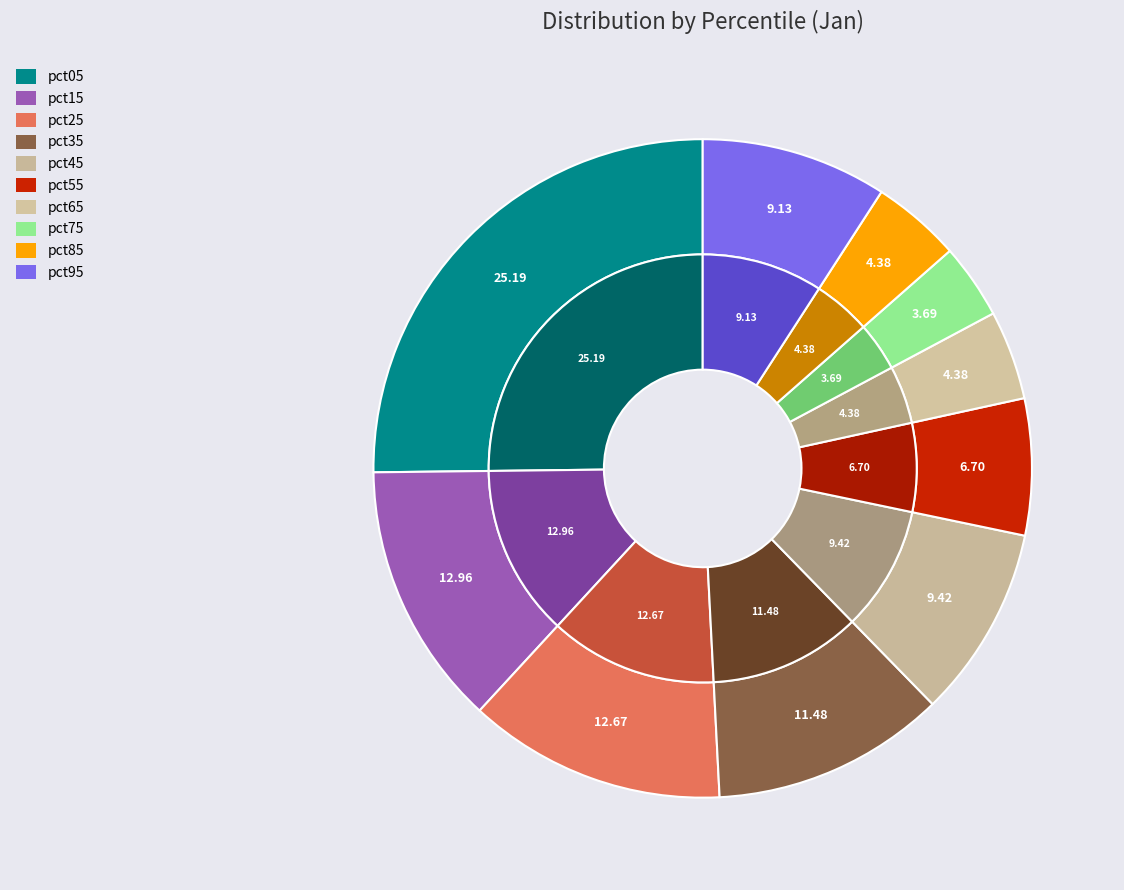

Between pct35 and pct25, which is larger?

pct25